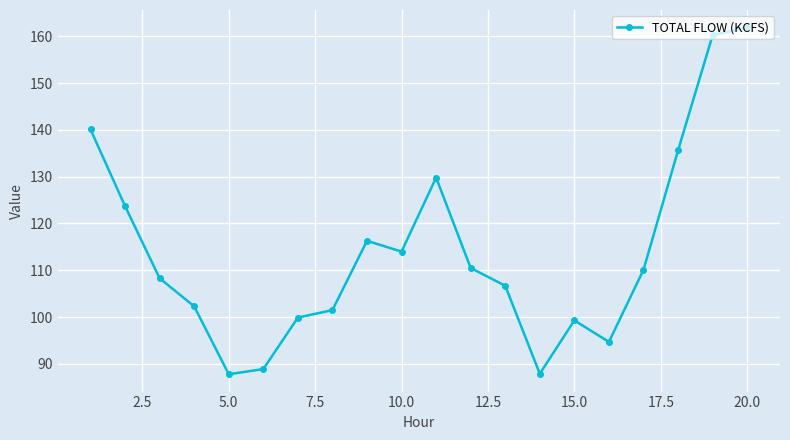

What is the difference between the maximum and minimum values?

74.1